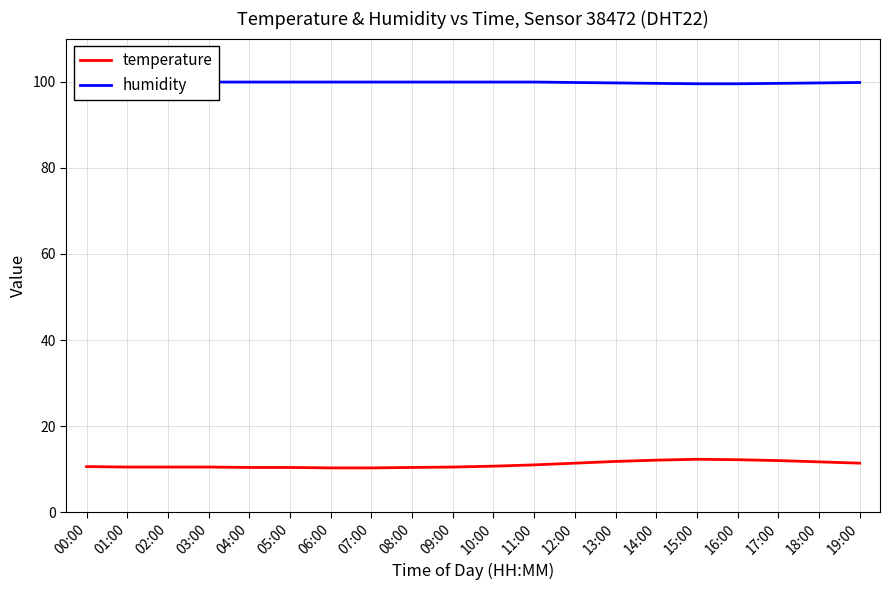

True or false: temperature has a value of 11.7 at 18:00.

True